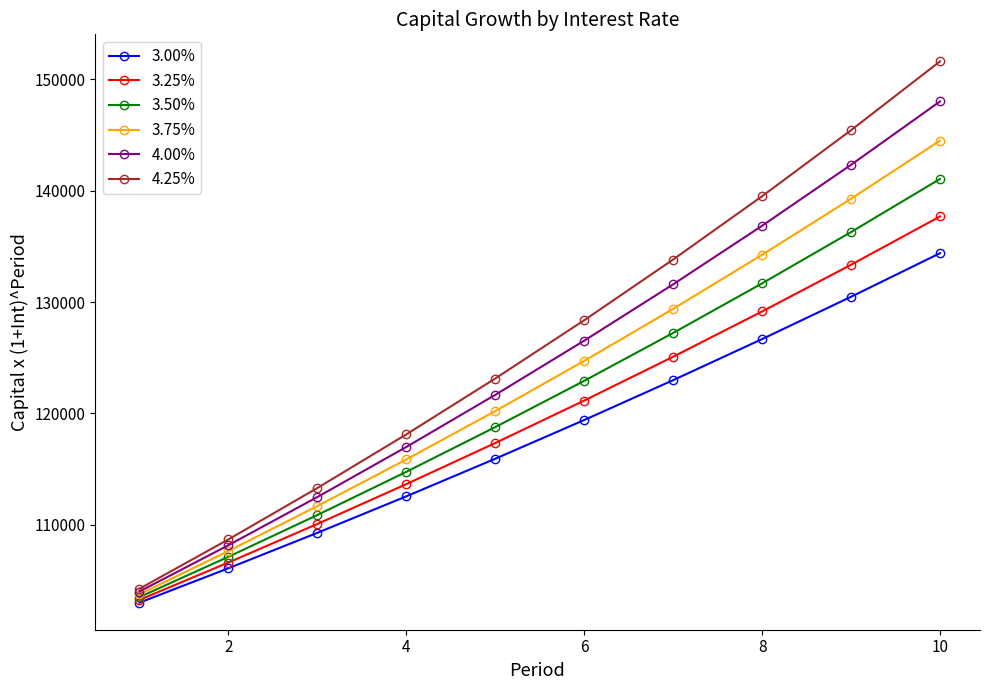

List the series in order of their overall mean, highest first.

4.25%, 4.00%, 3.75%, 3.50%, 3.25%, 3.00%